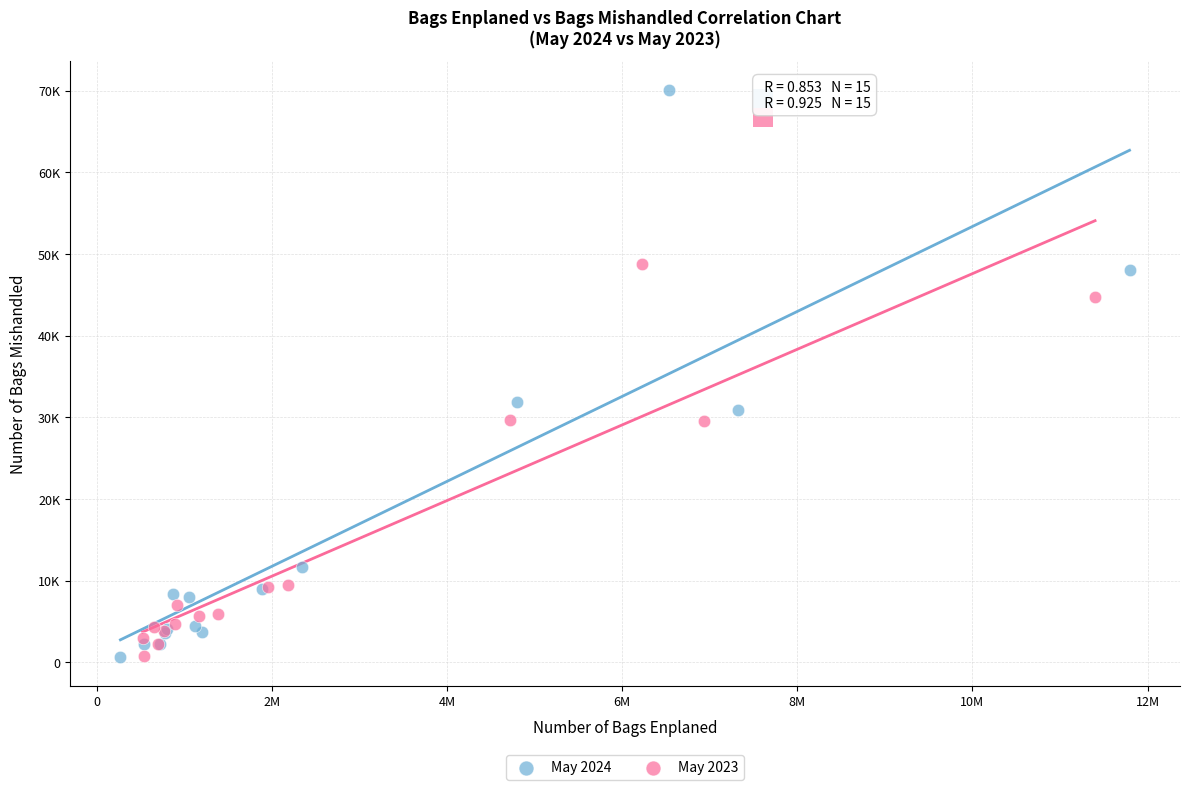

What are all the series names shown in the legend?

May 2024, May 2023